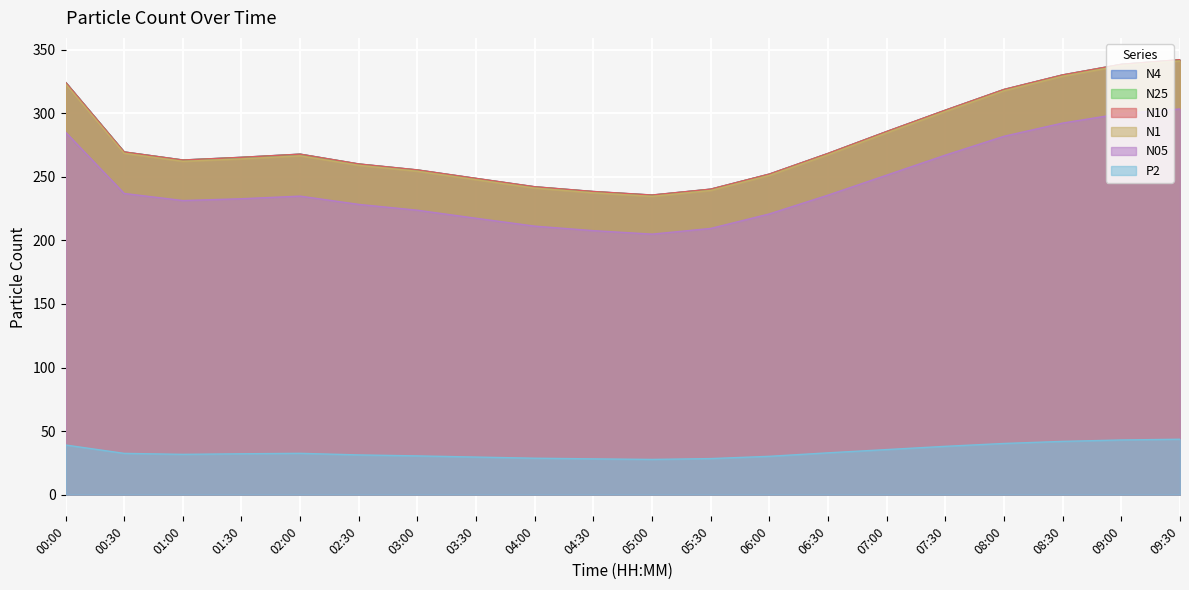

What is the lowest value of the N1 series?

234.7